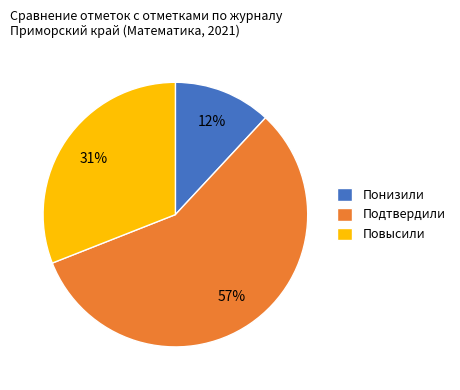

Do Подтвердили and Понизили together represent more than half of the pie?

Yes